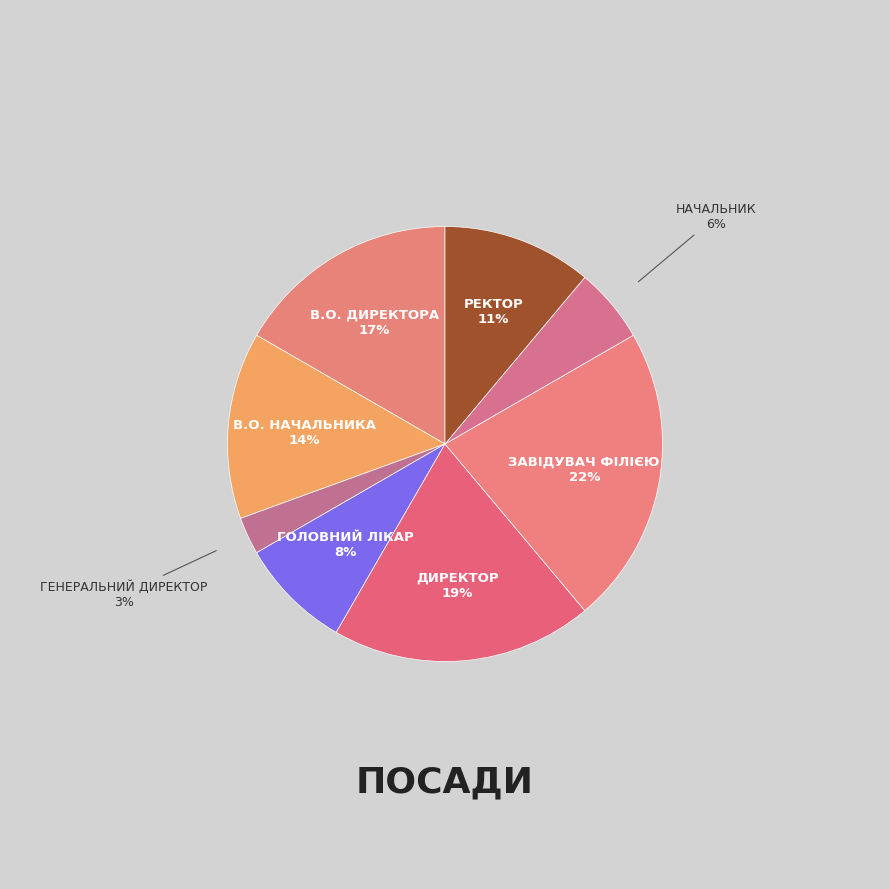

How many segments does this pie chart have?

8